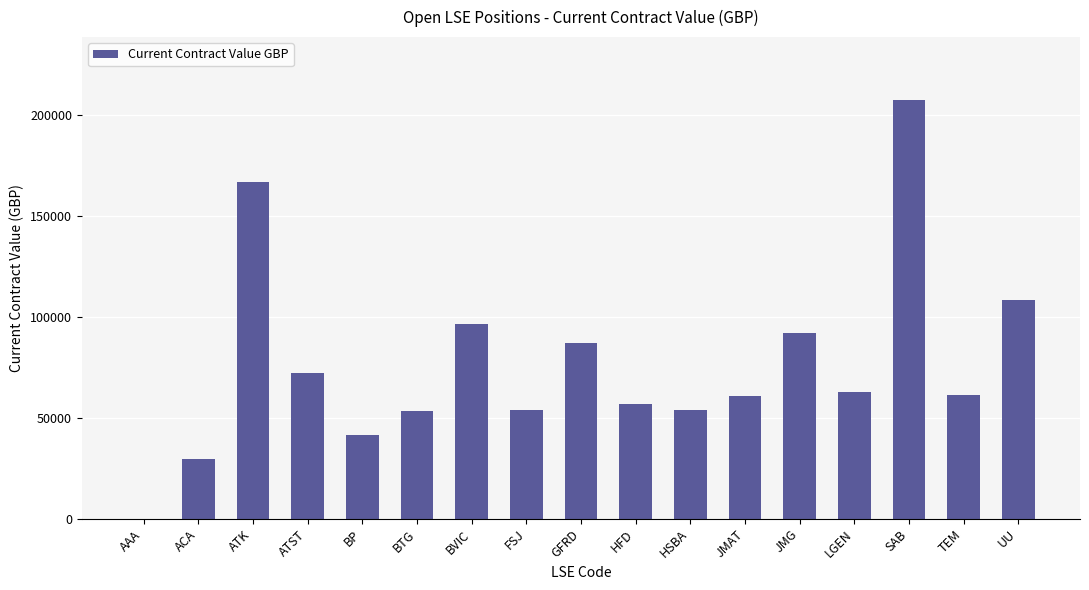

What is the maximum value shown in the chart?

207350.6